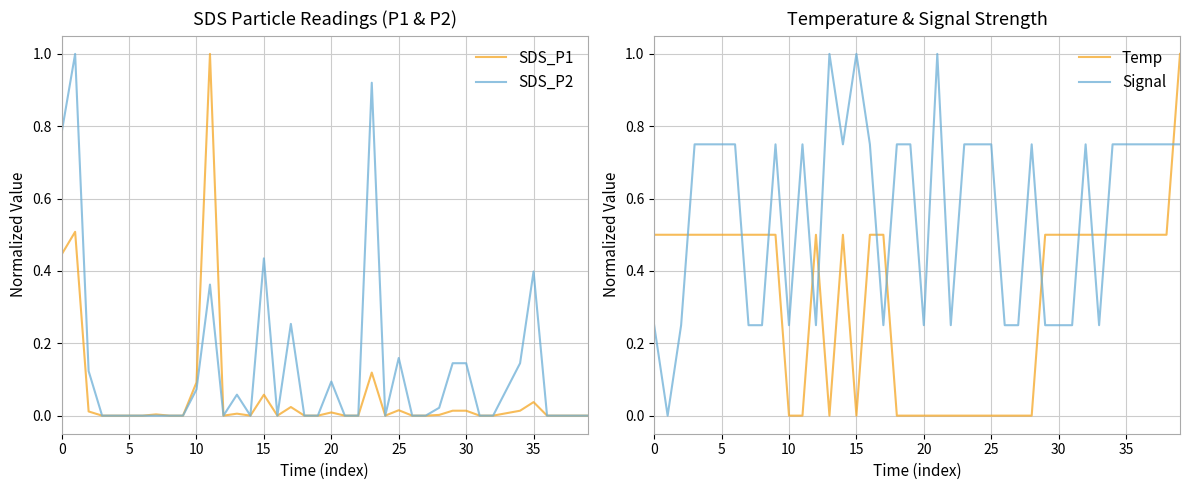

What are all the series names shown in the legend?

SDS_P1, SDS_P2, Temp, Signal